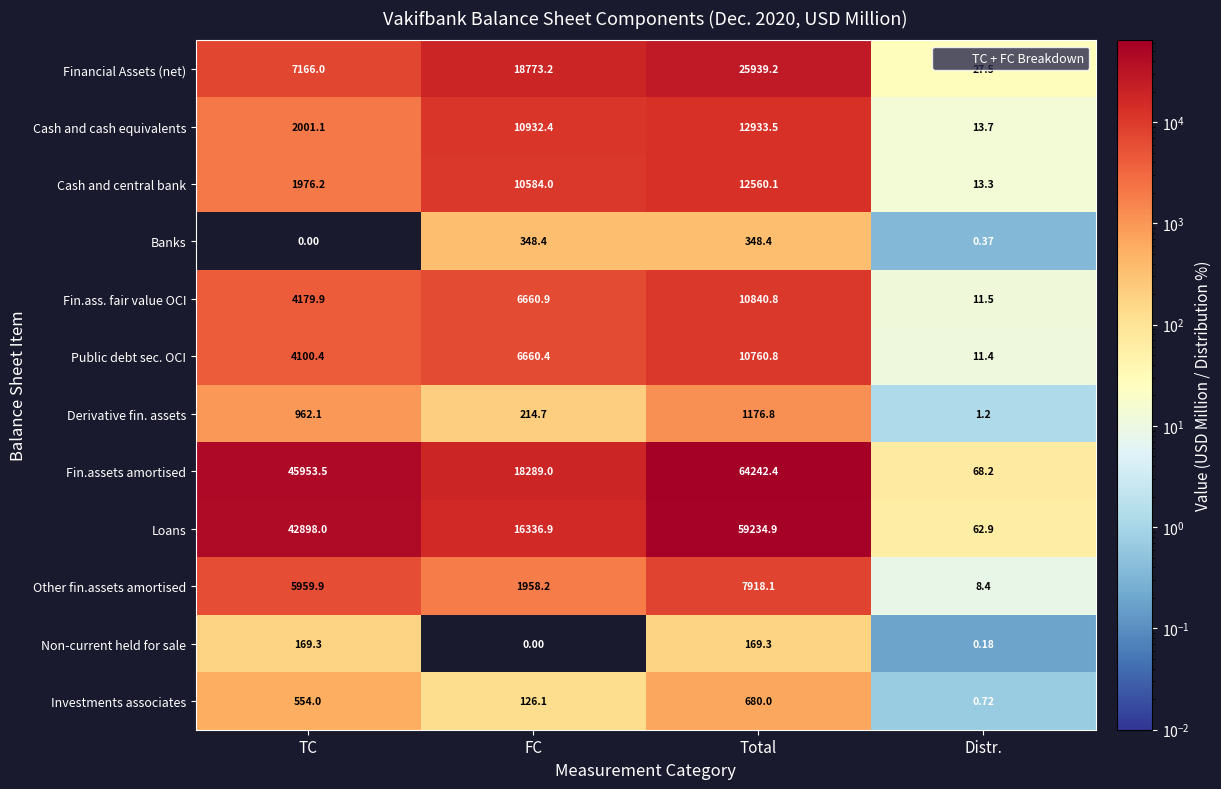

At which label is Fin.ass. fair value OCI closest to 5426?

FC